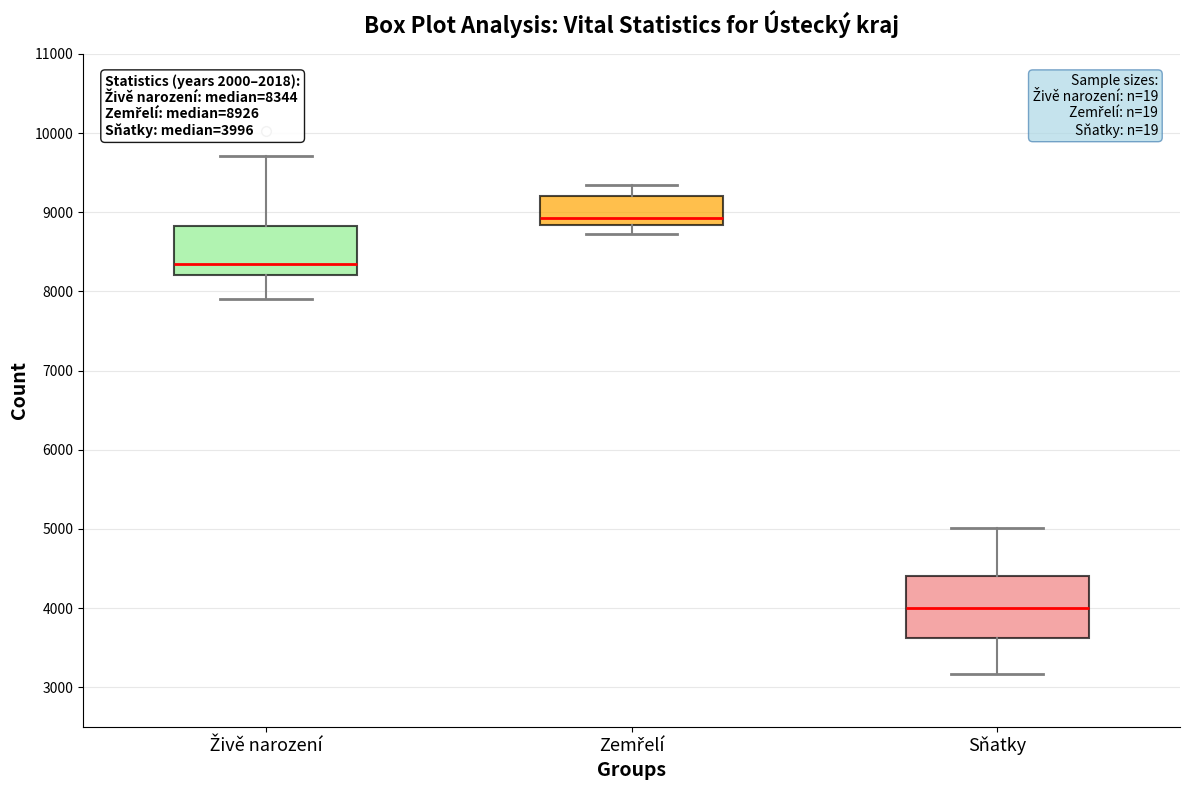

Which box has the lowest median line?

Sňatky